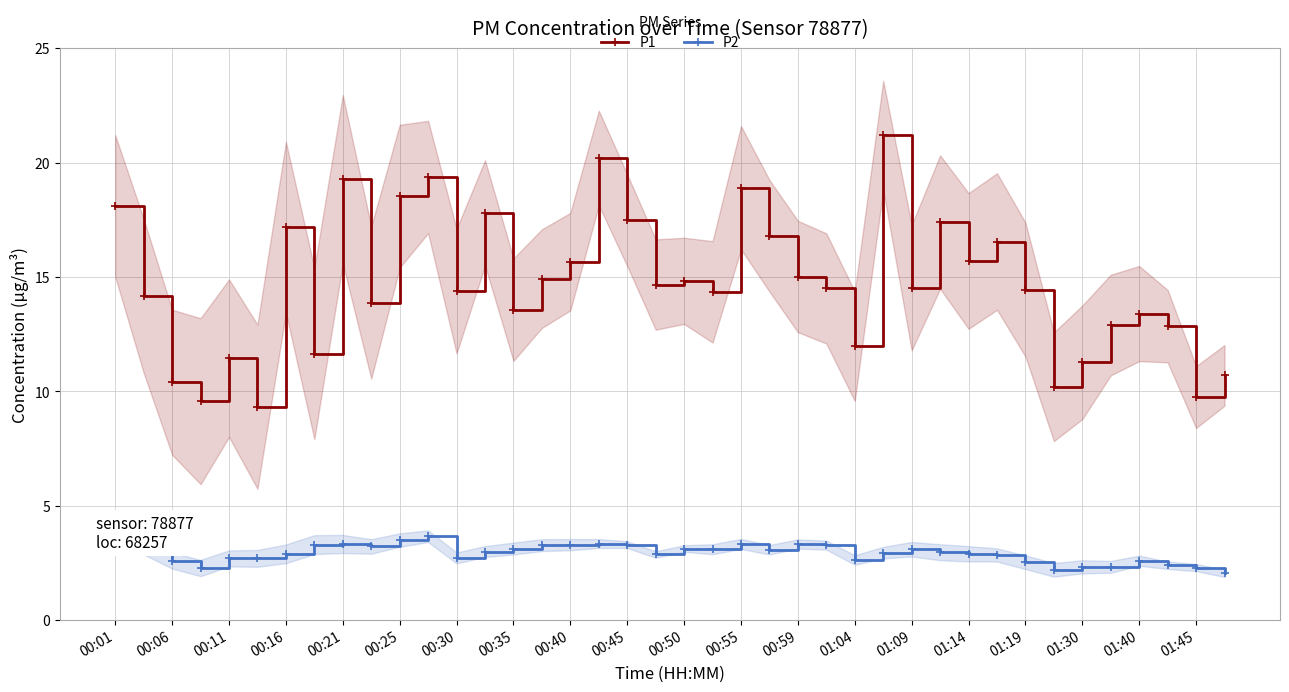

Is the value of P1 at 01:09 greater than the value of P2 at 00:21?

Yes